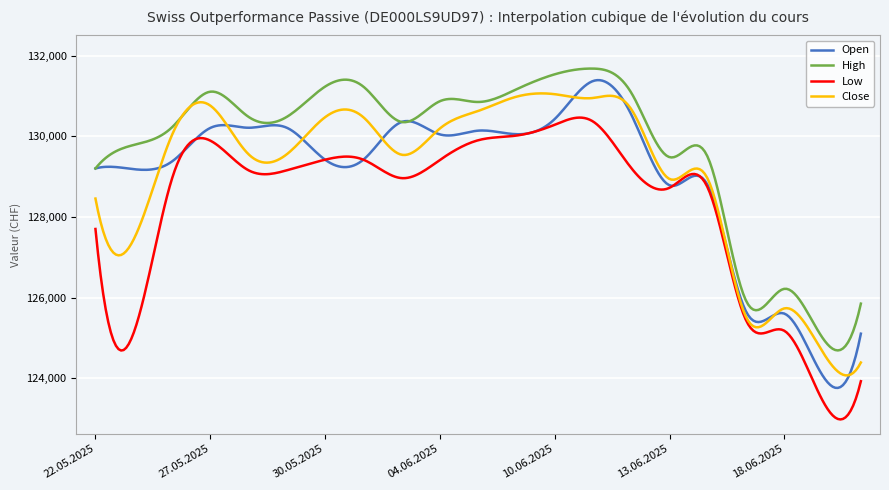

Which series has the largest total across all categories?

High